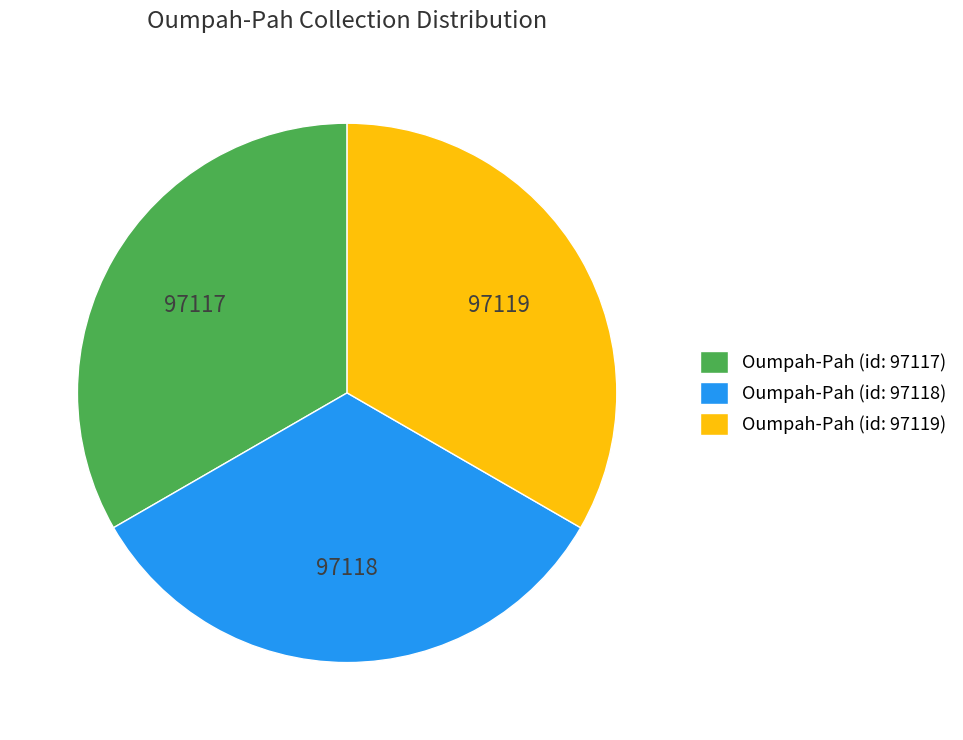

Do Oumpah-Pah (id: 97118) and Oumpah-Pah (id: 97119) together represent more than half of the pie?

Yes